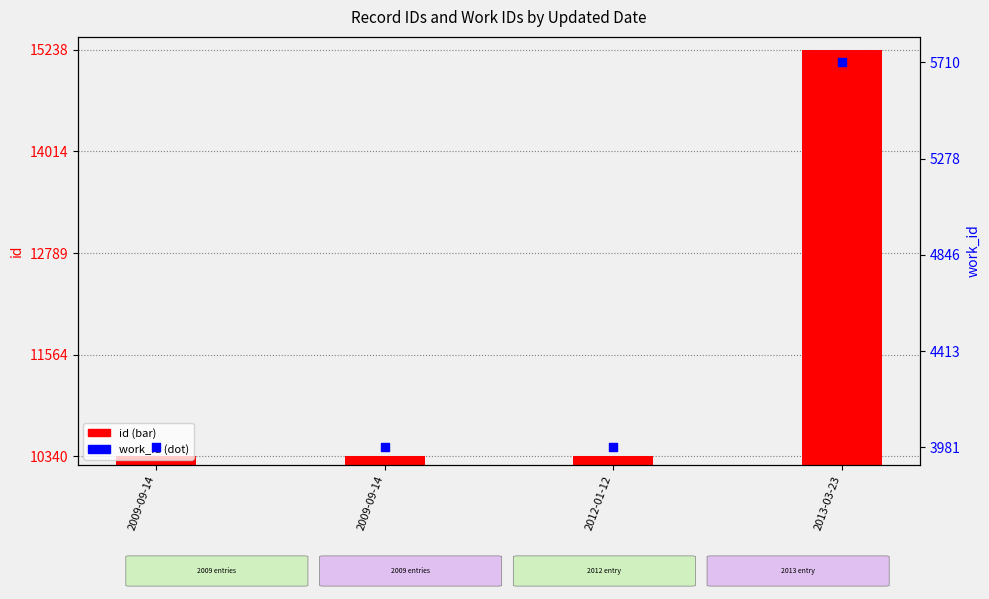

At how many categories does at least one series exceed 12810?

1